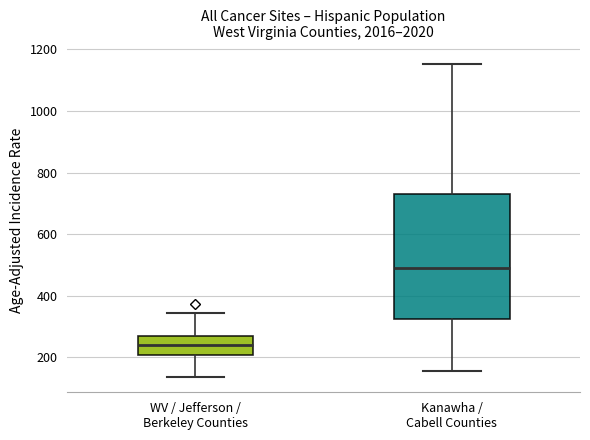

Comparing the boxes themselves (not the whiskers), which one is the tallest?

Kanawha / Cabell Counties